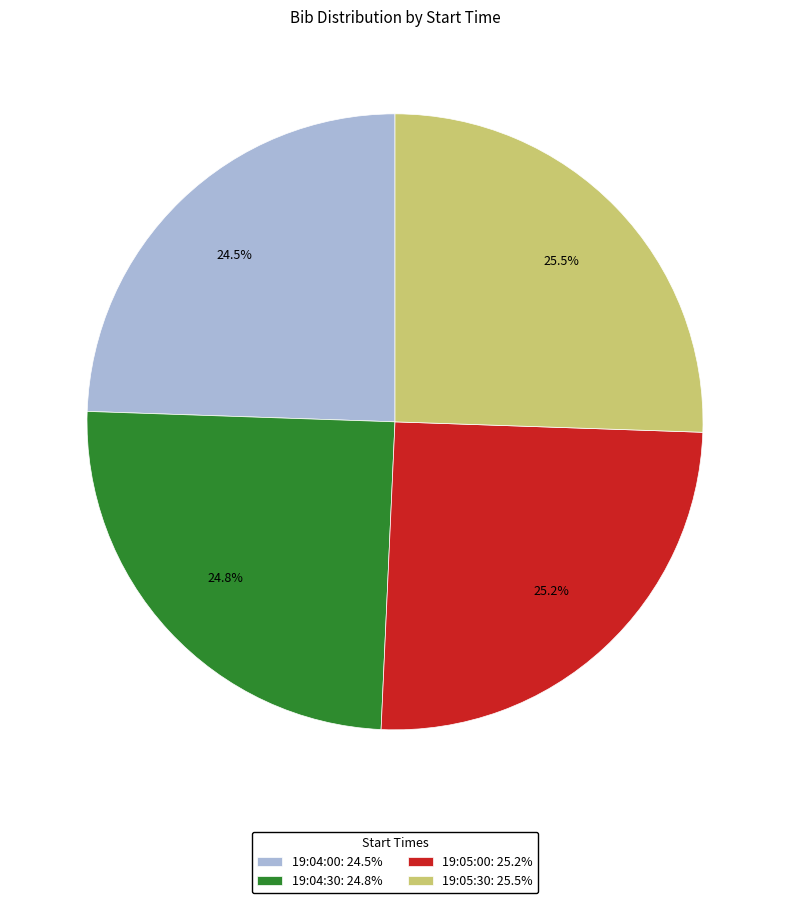

Between 19:04:00: 24.5% and 19:05:00: 25.2%, which is larger?

19:05:00: 25.2%